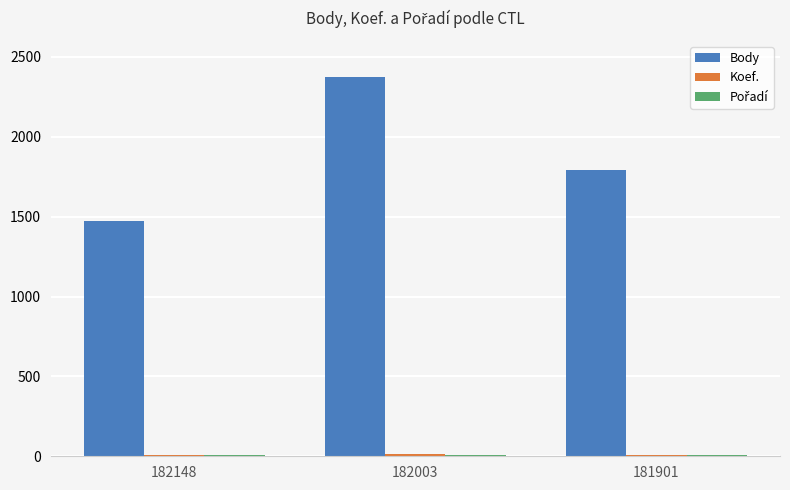

Between 182148 and 182003, which series saw the biggest shift?

Body